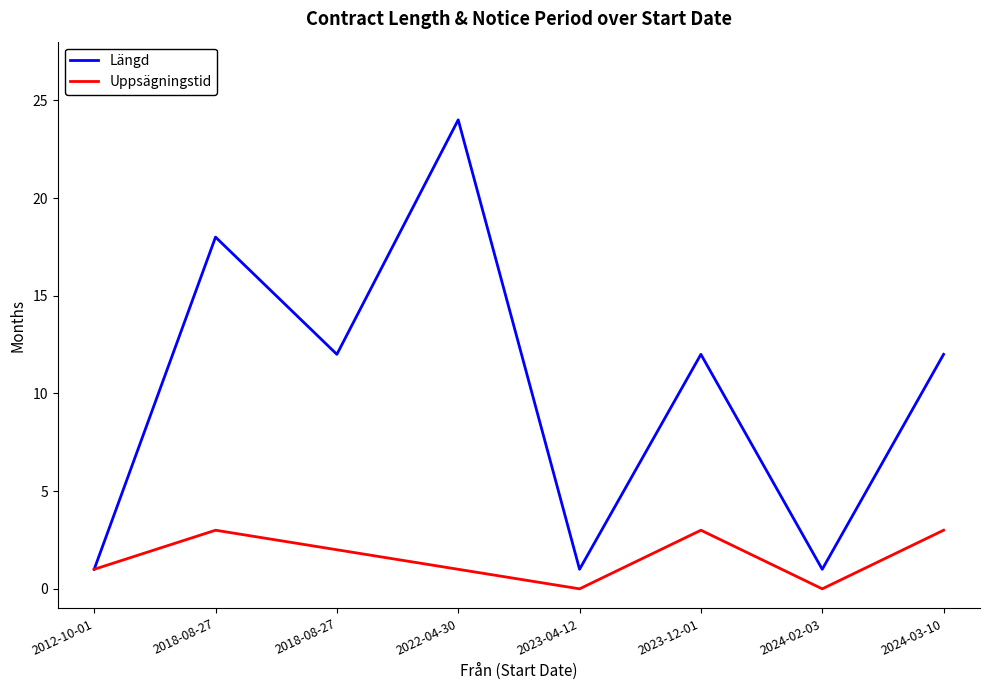

What are all the series names shown in the legend?

Längd, Uppsägningstid